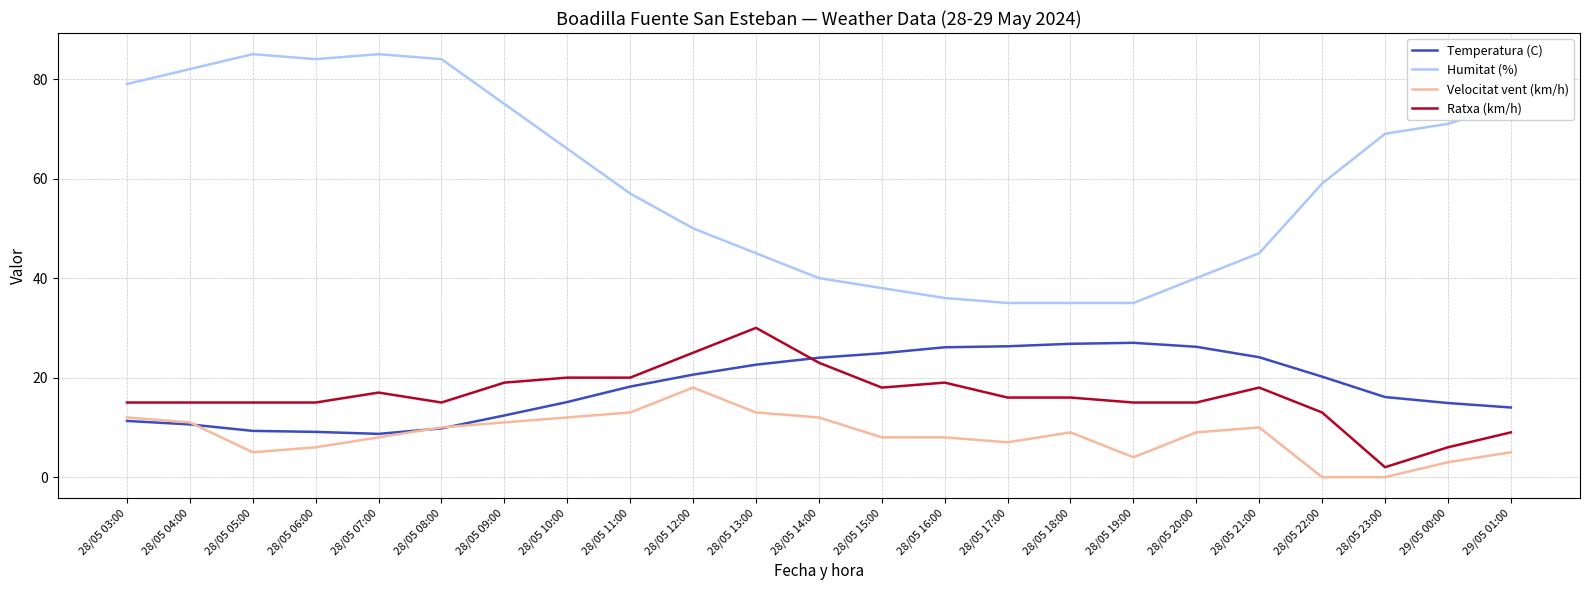

How many intersections are there between Ratxa (km/h) and Temperatura (C)?

1